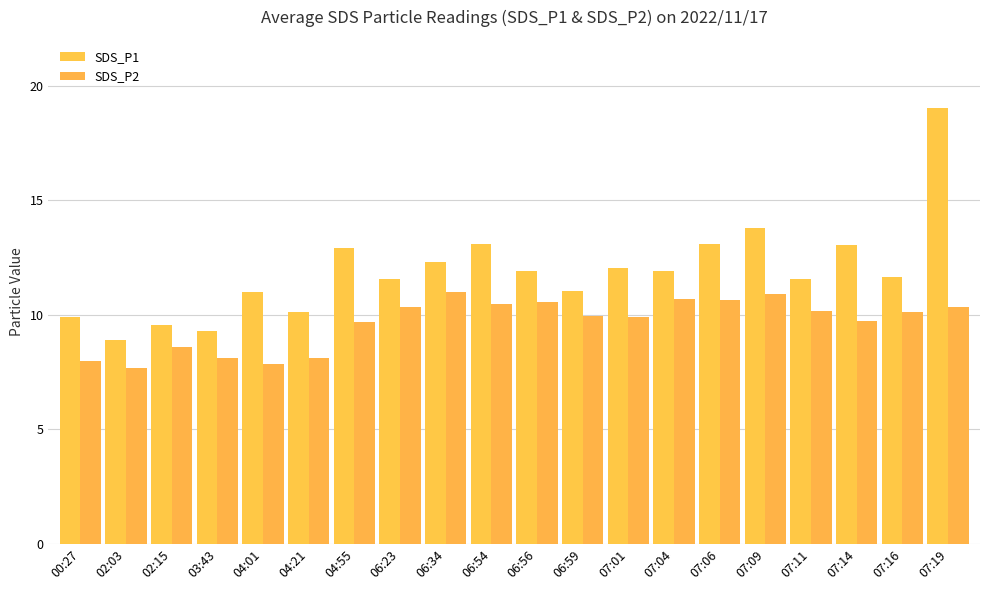

At which label does SDS_P1 first exceed 11?

04:55